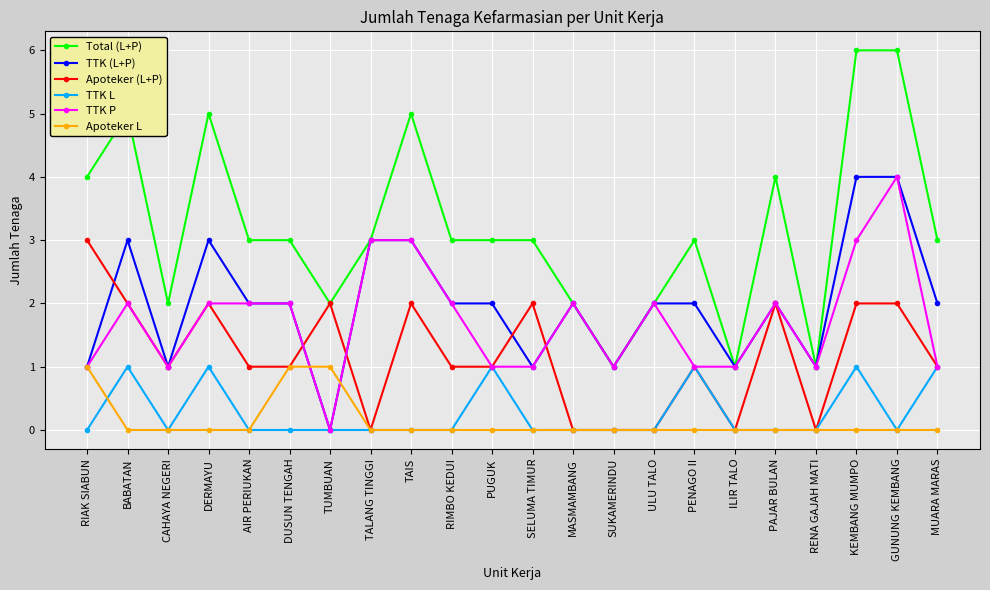

True or false: Apoteker (L+P) has a value of 1 at RENA GAJAH MATI.

False